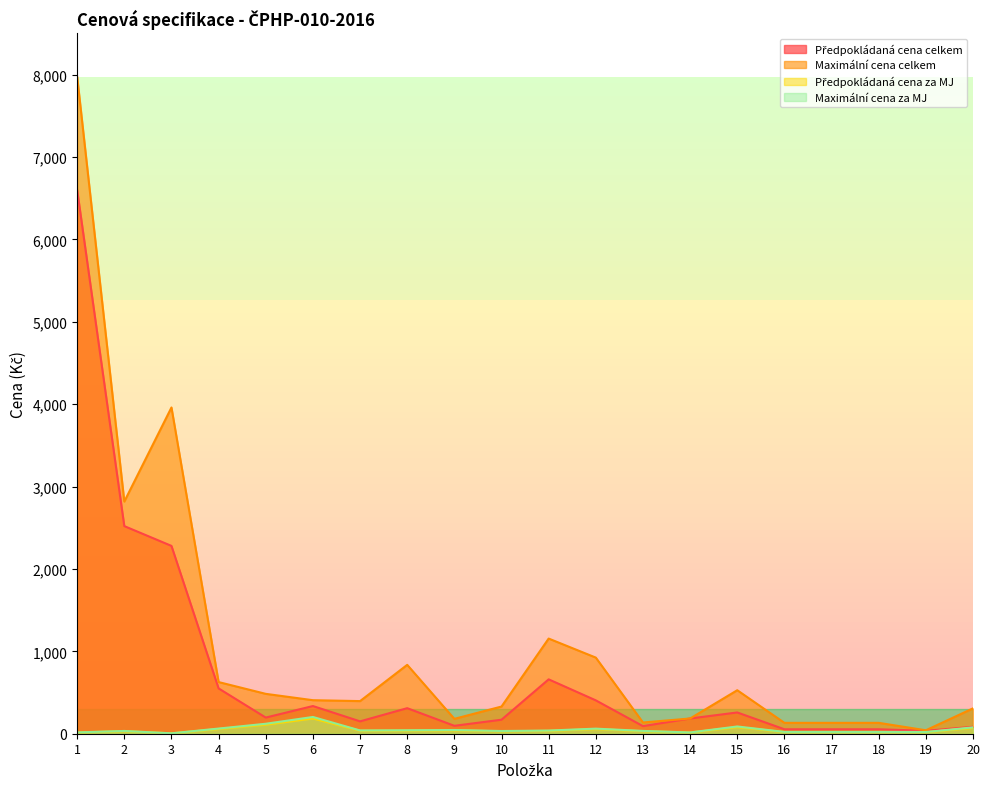

Reading left to right, list all the values displayed in this chart.

Předpokládaná cena celkem: 6600.0	2520.0	2280.0	550.0	196.0	336.0	150.0	310.0	96.0	170.0	660.0	405.0	92.0	184.8	258.0	54.0	54.0	54.0	36.0	84.0
Maximální cena celkem: 7975.0	2818.2	3960.0	627.0	484.0	407.0	396.0	836.0	180.4	330.0	1155.0	924.0	136.4	184.8	528.0	132.0	132.0	132.0	41.8	308.0
Předpokládaná cena za MJ: 14.5	30.5	4.5	57.0	110.0	185.0	36.0	38.0	41.0	30.0	35.0	56.0	31.0	14.0	80.0	20.0	20.0	20.0	19.0	70.0
Maximální cena za MJ: 15.9	33.5	5.0	62.7	121.0	203.5	39.6	41.8	45.1	33.0	38.5	61.6	34.1	15.4	88.0	22.0	22.0	22.0	20.9	77.0